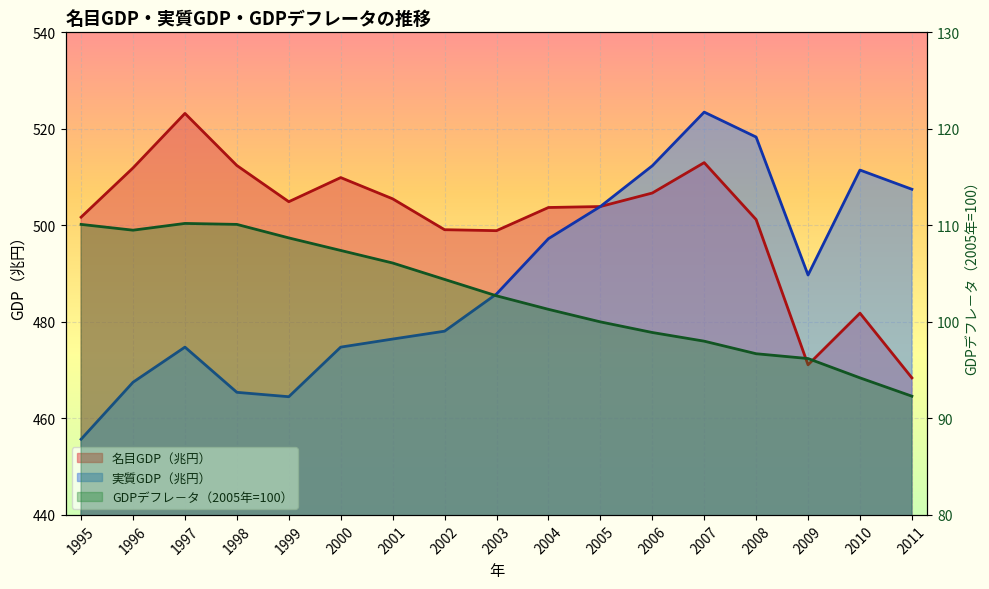

Where is the first local maximum for 名目GDP（兆円）?

1997